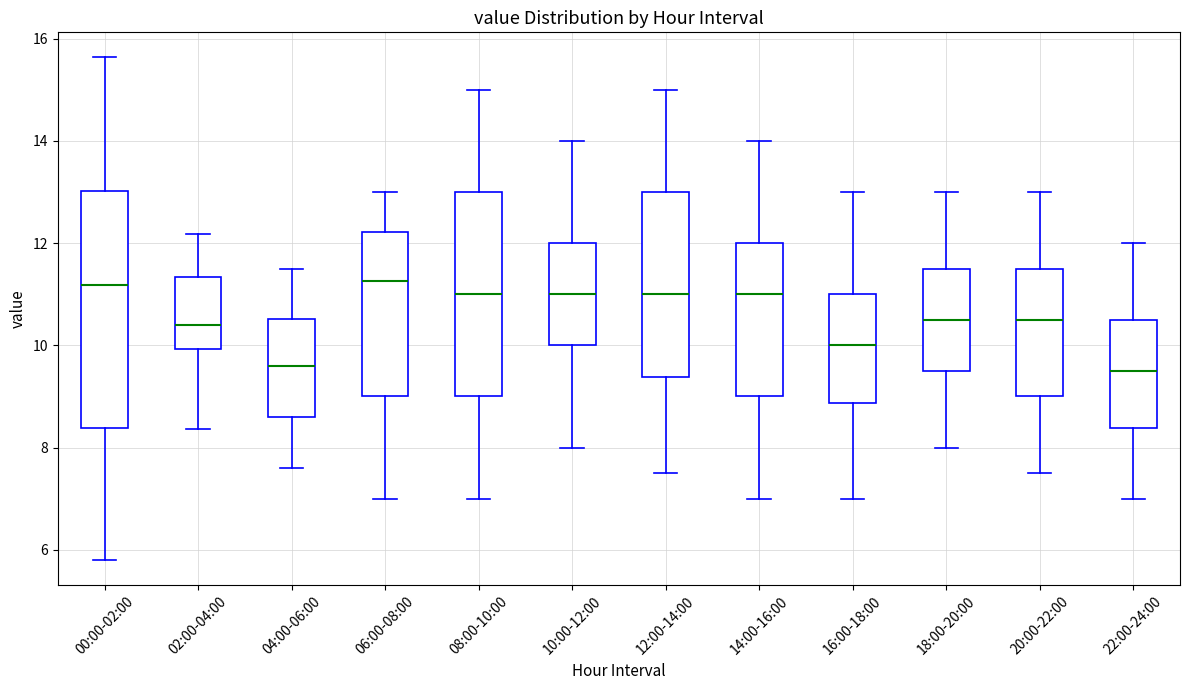

Comparing the boxes themselves (not the whiskers), which one is the tallest?

00:00-02:00